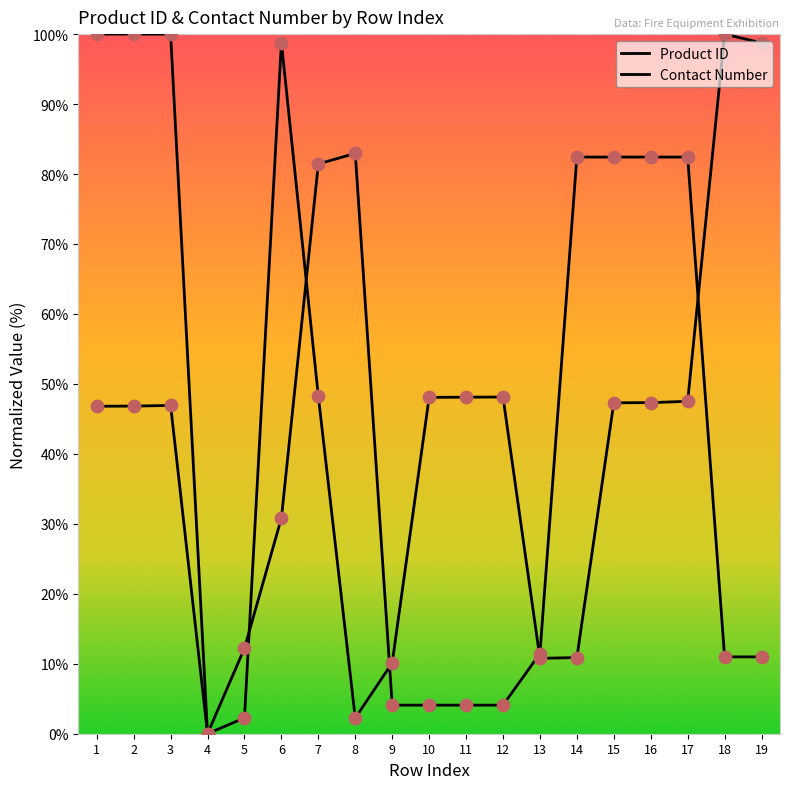

How many lines are shown in the chart?

2